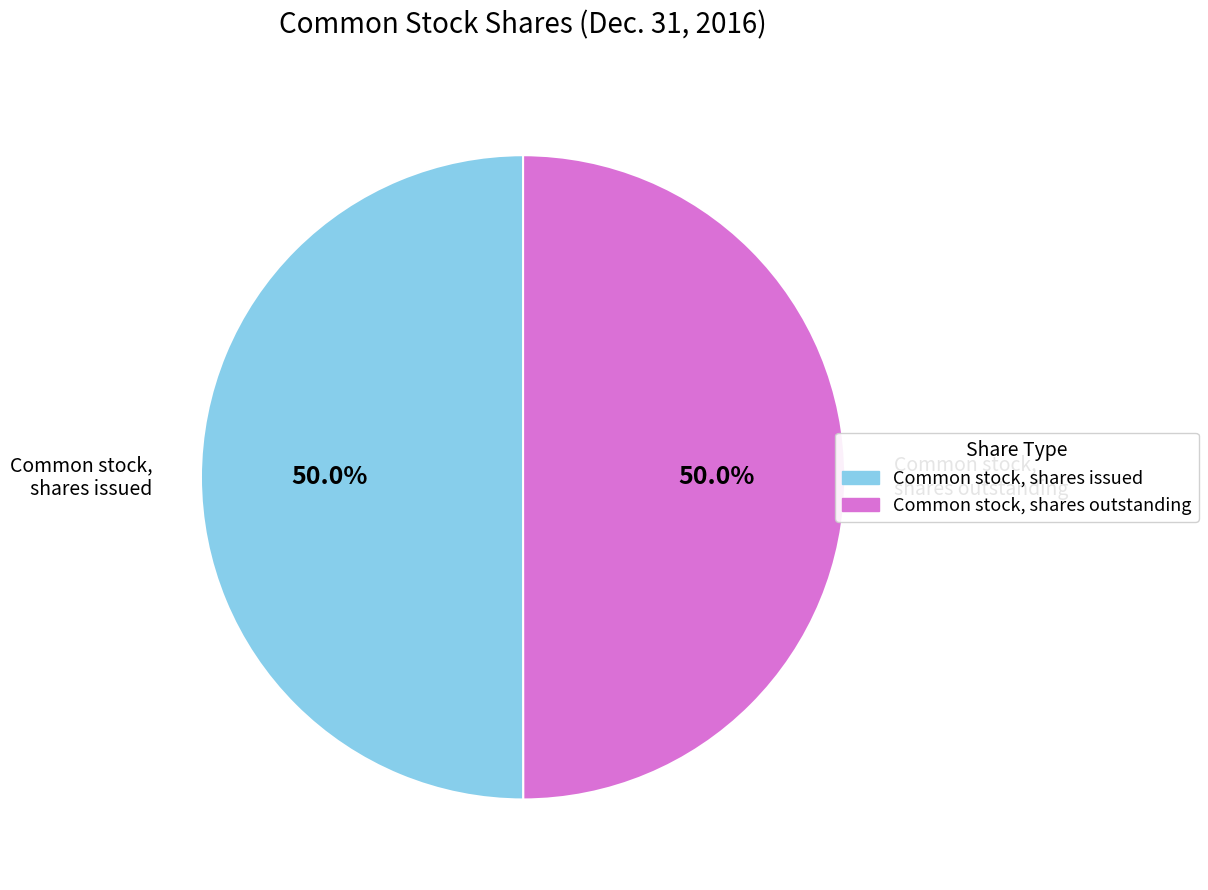

What is the ratio of the value at Common stock, shares outstanding to the value at Common stock, shares issued?

1.0